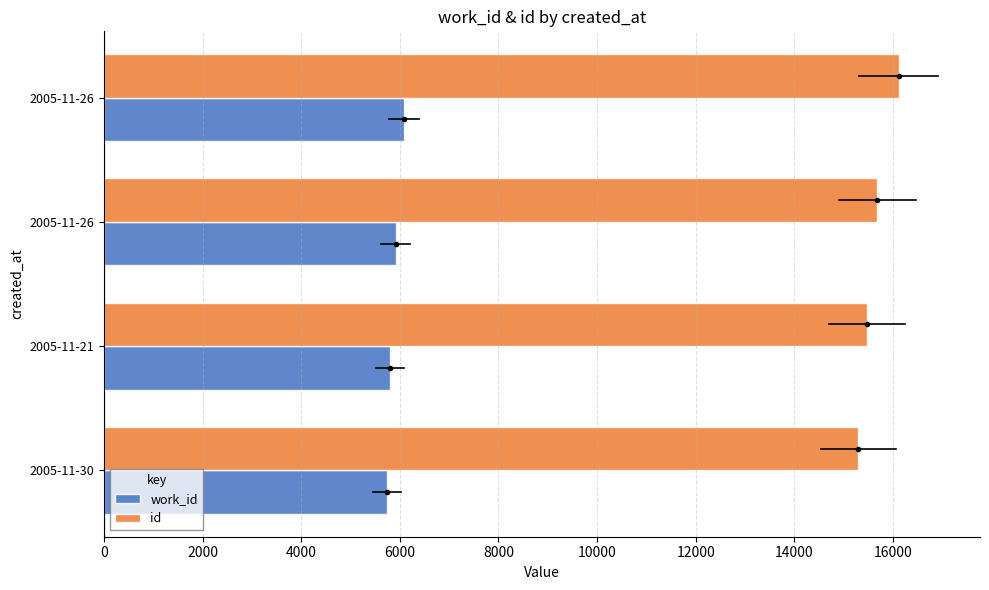

What is the lowest value of the work_id series?

5742